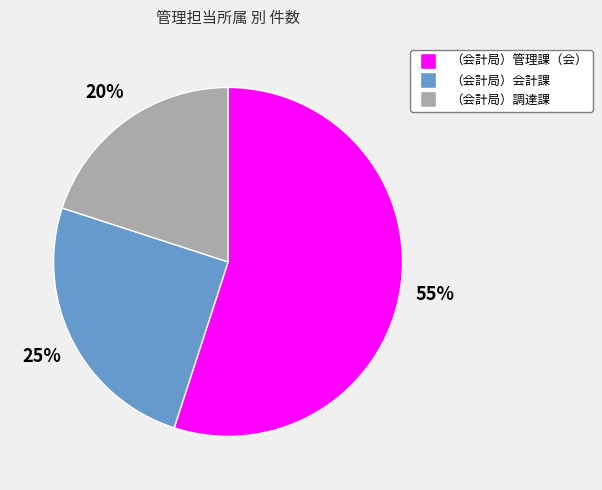

To the nearest percent, what portion does （会計局）管理課（会） represent?

55%